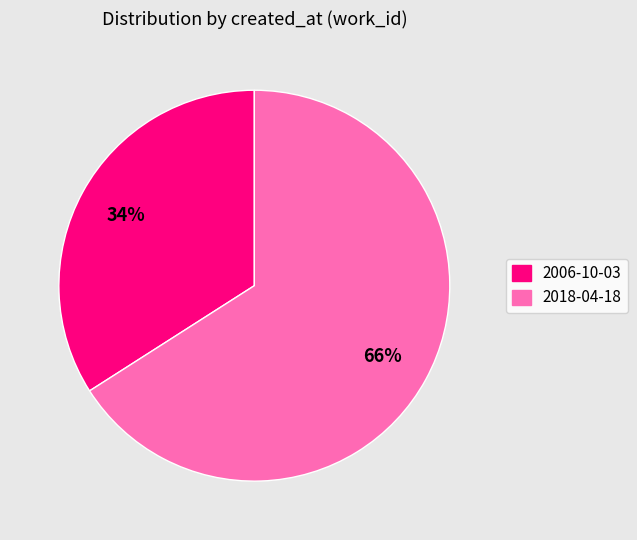

How many segments does this pie chart have?

2